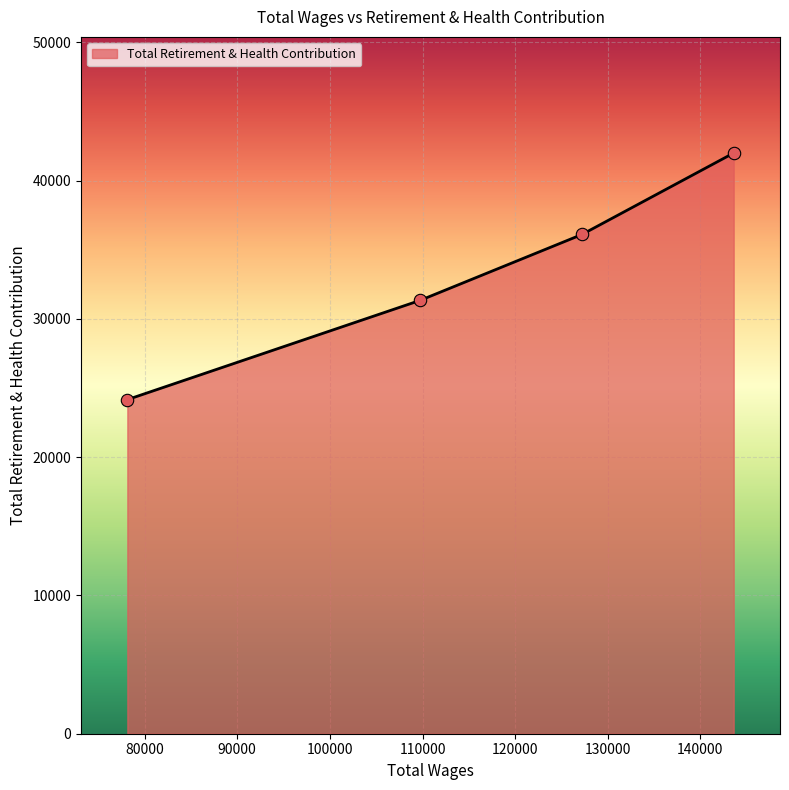

True or false: there are more than 2 points higher than both neighbors.

False